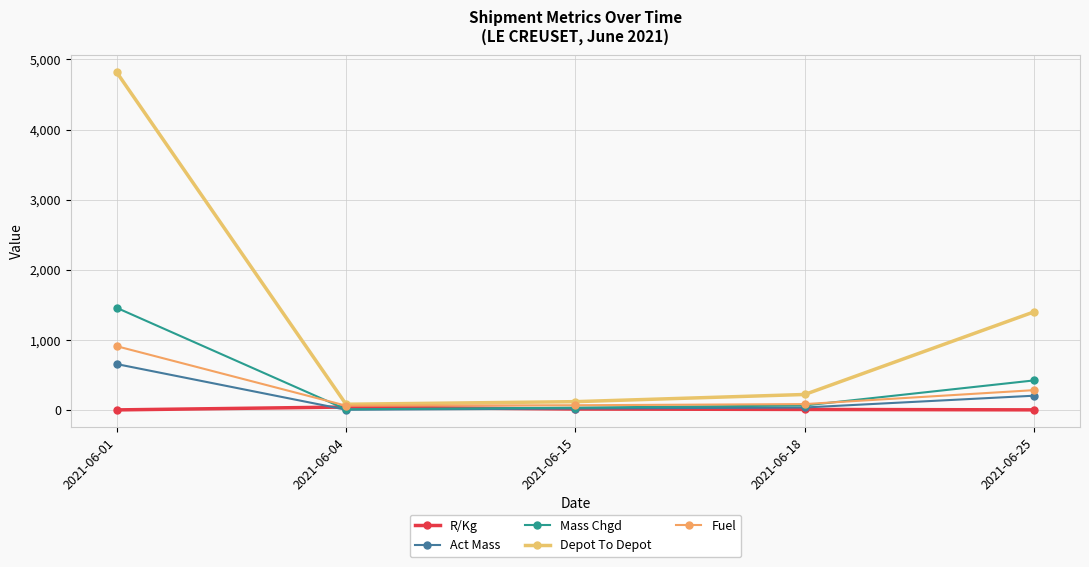

What is the sum of all Act Mass values?

935.0